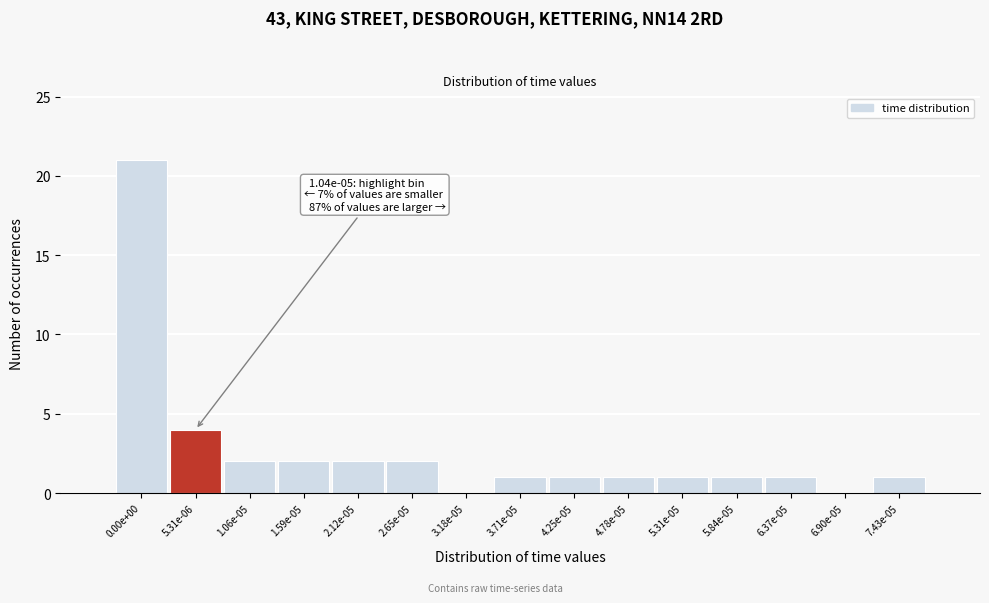

Reading right to left, what are all the values shown in this chart?

7.43e-05=1	6.90e-05=0	6.37e-05=1	5.84e-05=1	5.31e-05=1	4.78e-05=1	4.25e-05=1	3.71e-05=1	3.18e-05=0	2.65e-05=2	2.12e-05=2	1.59e-05=2	1.06e-05=2	5.31e-06=4	0.00e+00=21